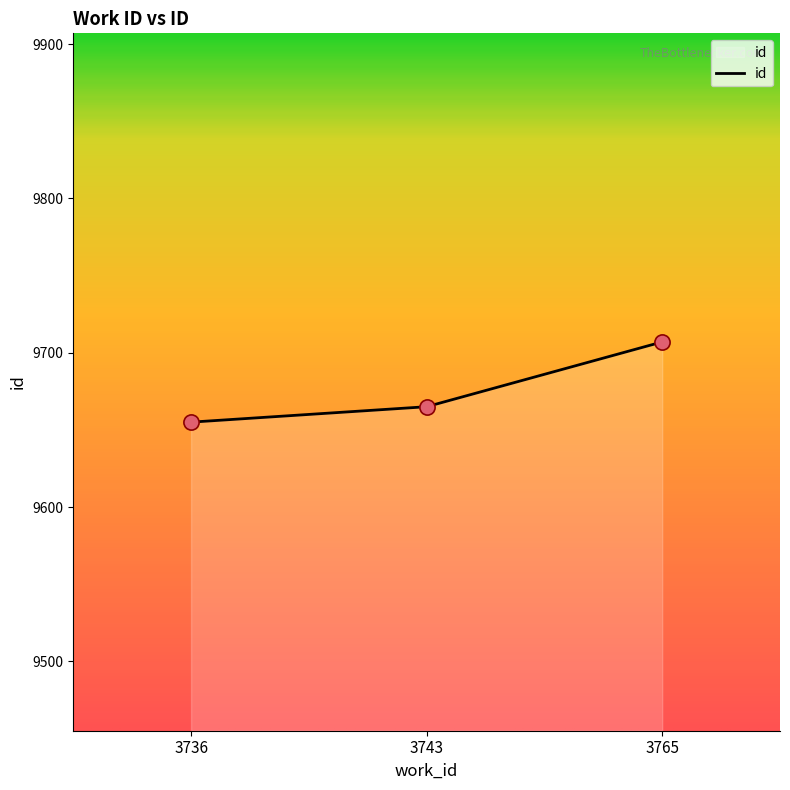

What is the ratio of the value at 3765 to the value at 3743?

1.0